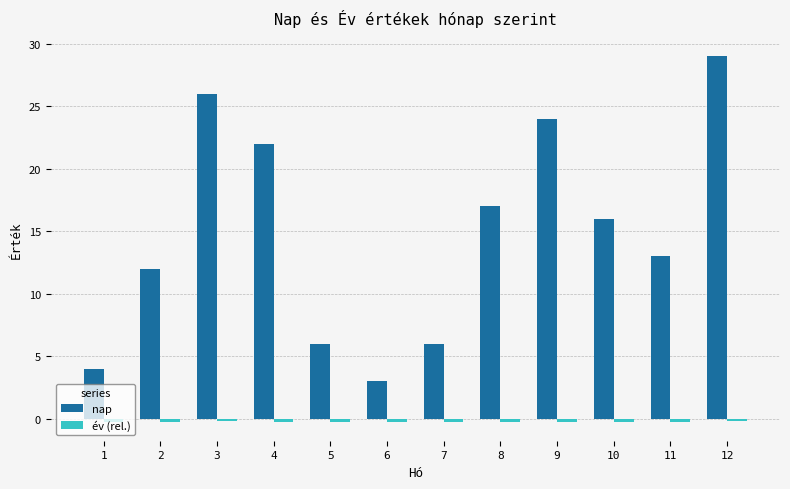

At which label does nap first exceed 16?

3